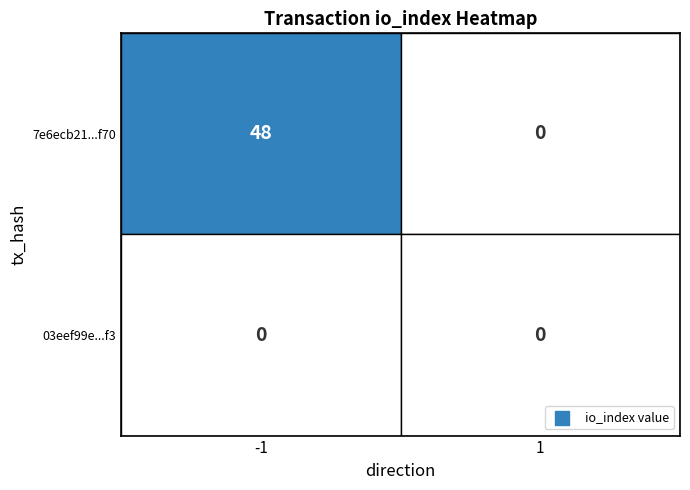

Reading right to left, extract all data points from this chart.

7e6ecb21d4b81d733cb243231e6ba58b3113f70: 0	48
03eef99ec2d55b2d1b2e24750fdec72f2e040f3: 0	0